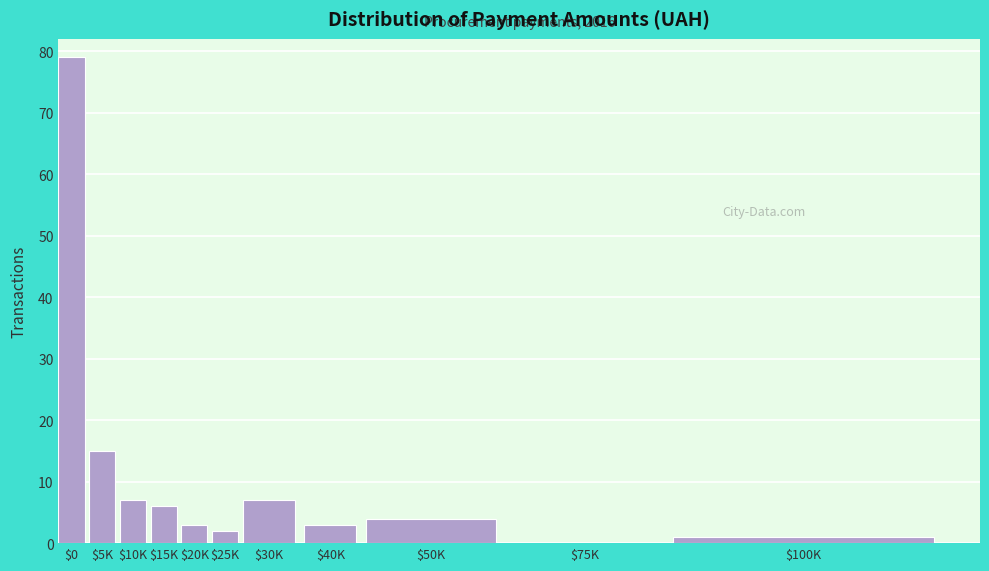

What is the sum of all values?

127